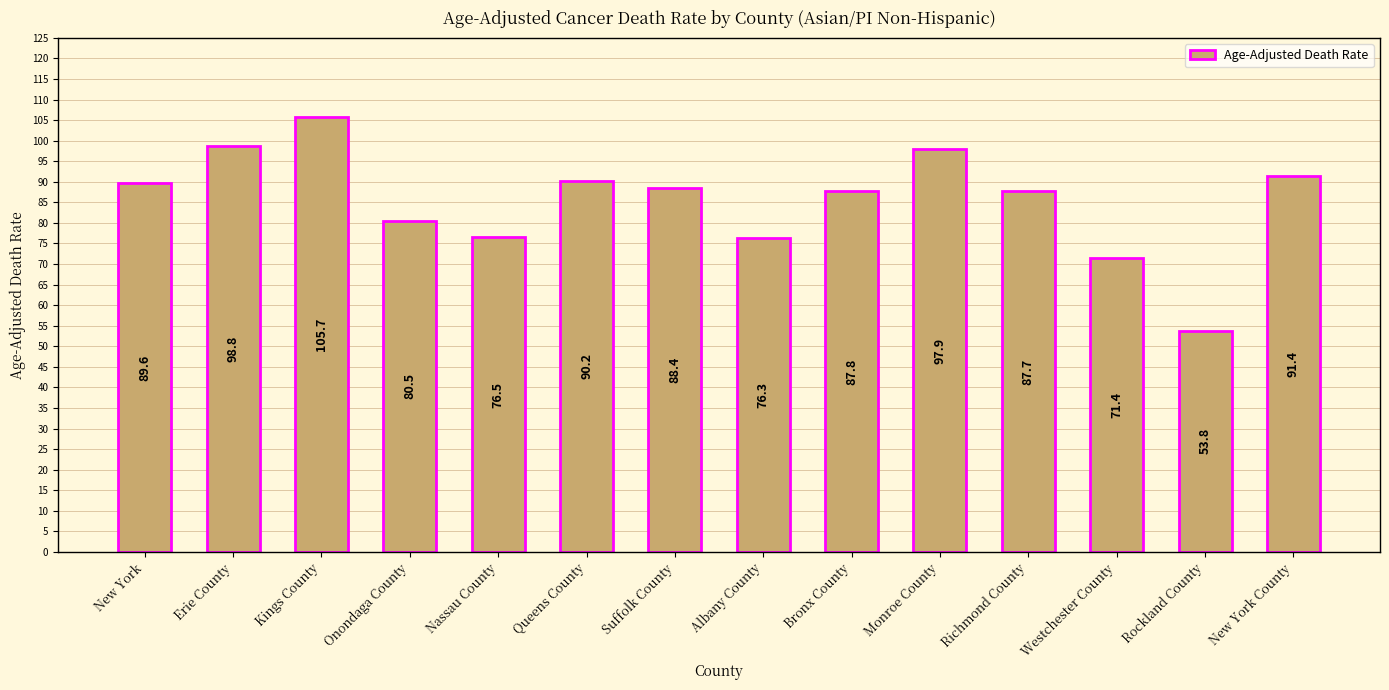

True or false: the data shows 80.5 at Onondaga County.

True